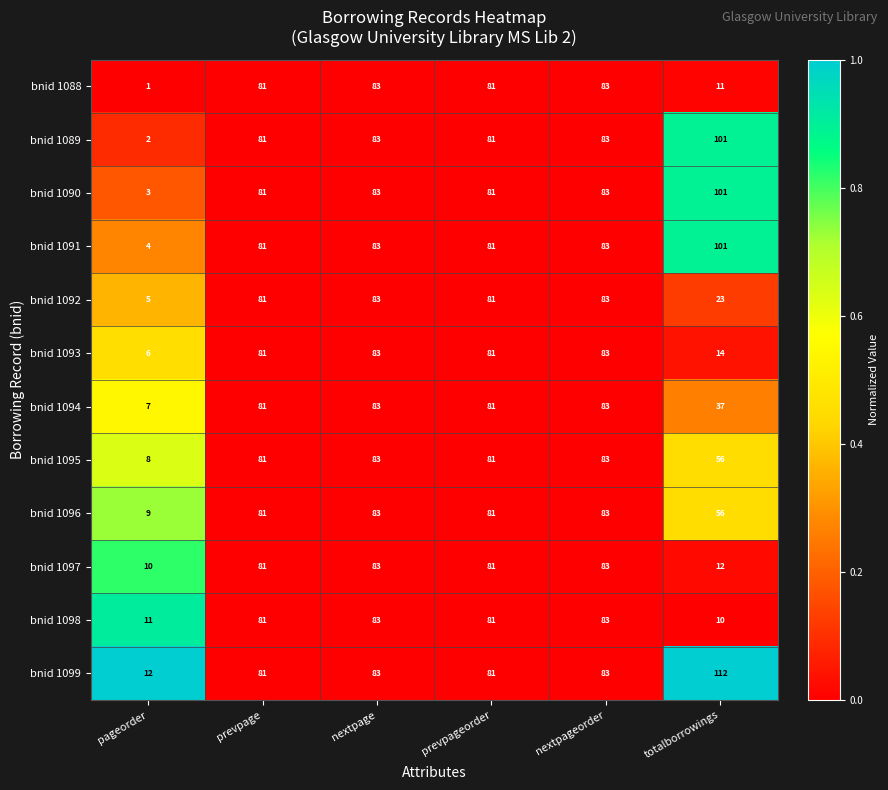

What is the difference between the bnid 1090 values at pageorder and nextpage?

80